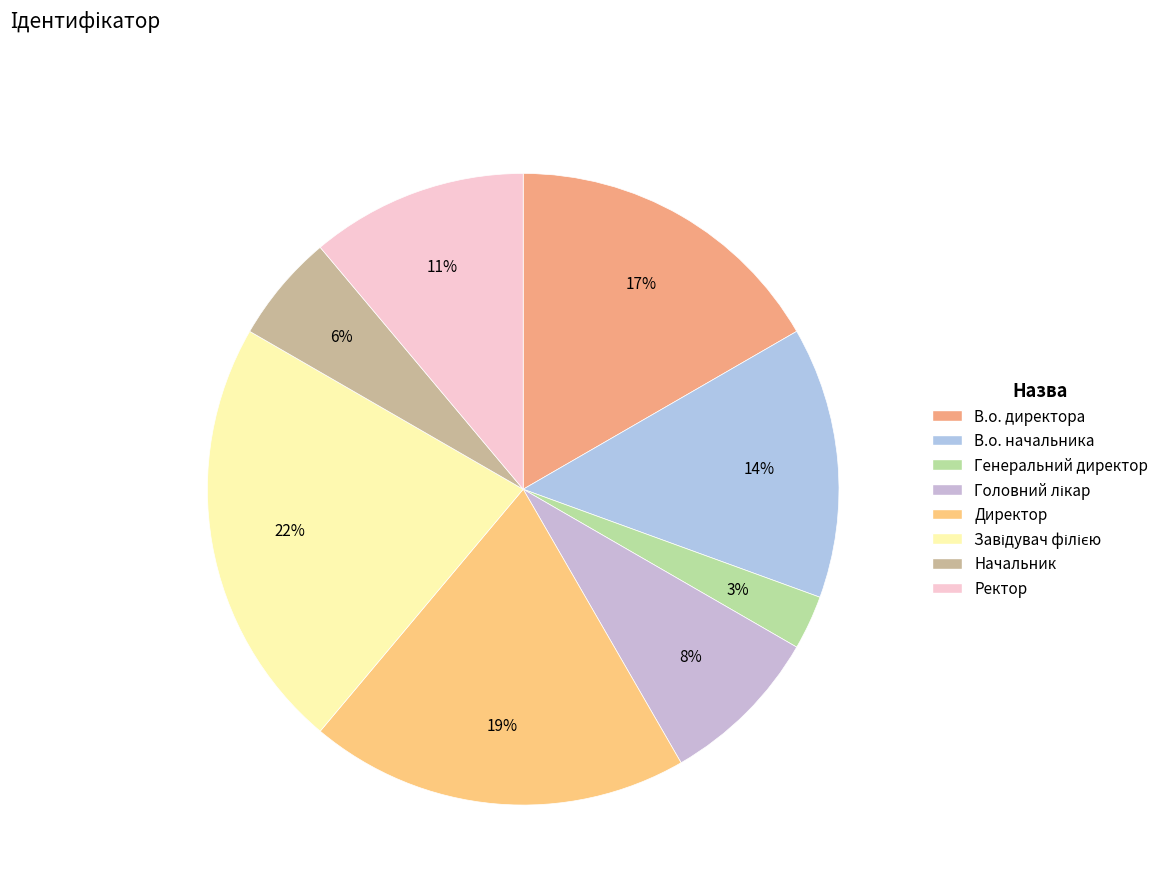

Does Генеральний директор account for over 50% of the chart?

No